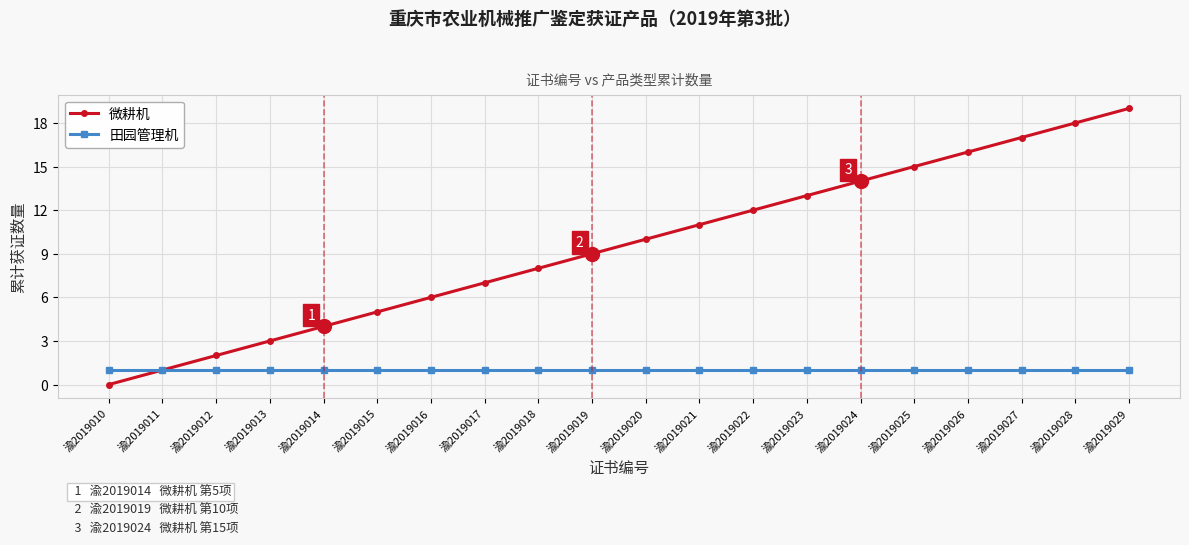

How many data points in 微耕机 are less than 10?

10